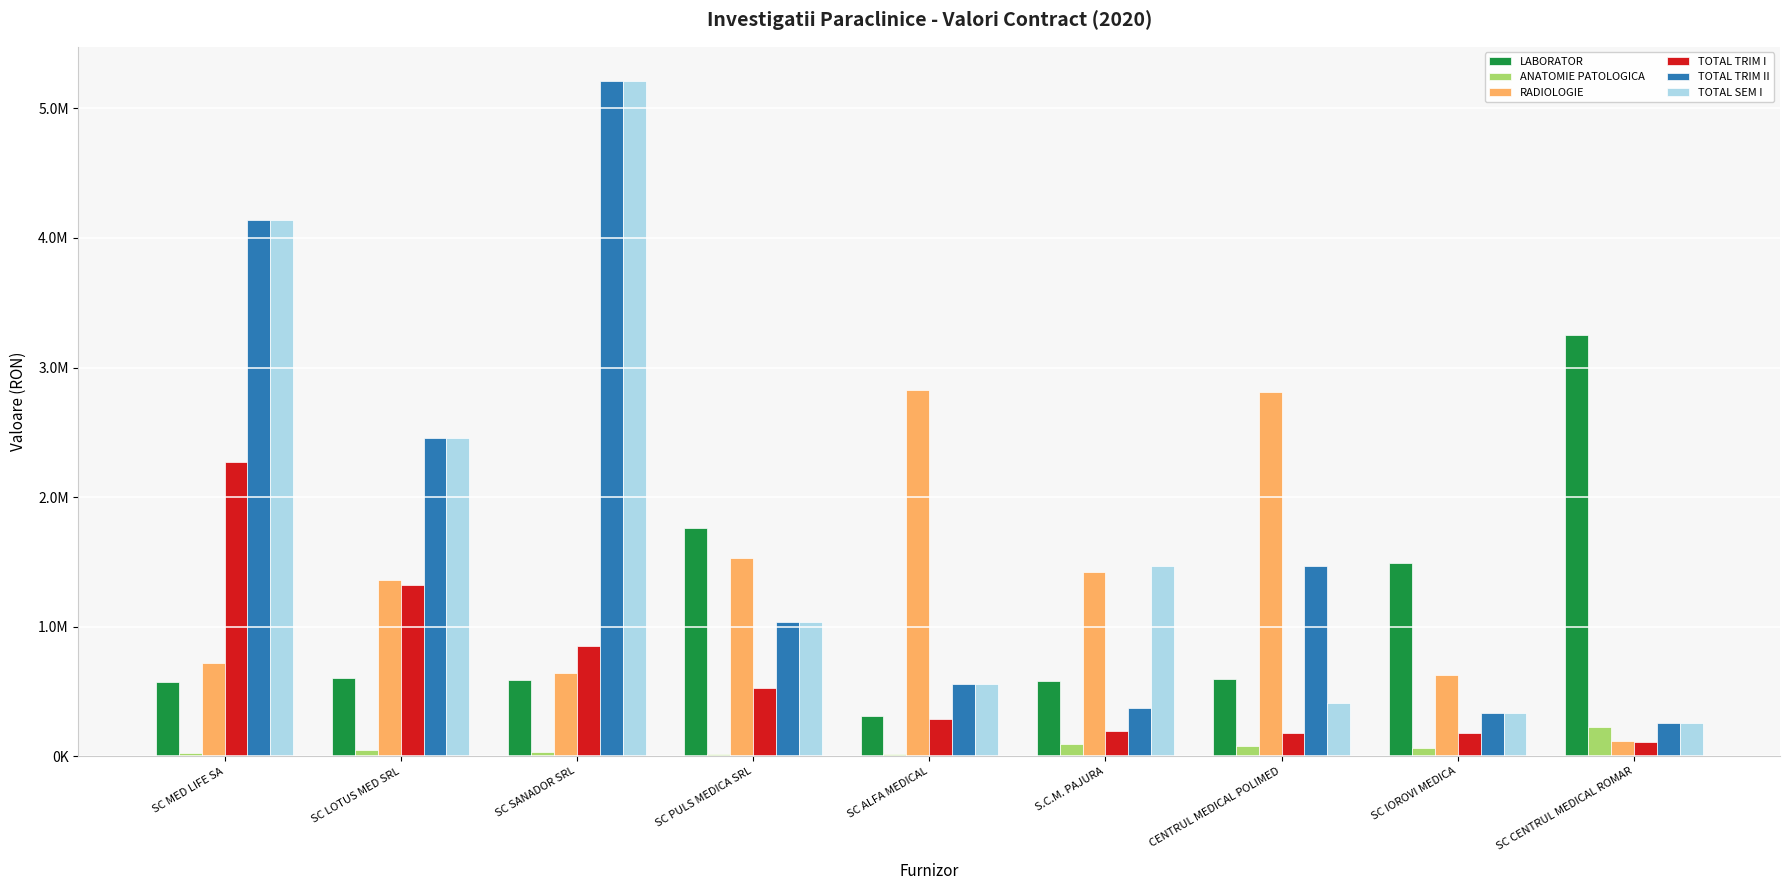

Reading right to left, transcribe all the data shown in this chart.

LABORATOR: SC CENTRUL MEDICAL ROMAR=3249442.5	SC IOROVI MEDICA=1488229.0	CENTRUL MEDICAL POLIMED=598988.0	S.C.M. PAJURA=577973.2	SC ALFA MEDICAL=311267.8	SC PULS MEDICA SRL=1761213.5	SC SANADOR SRL=586727.9	SC LOTUS MED SRL=603376.4	SC MED LIFE SA=571109.2
ANATOMIE PATOLOGICA: SC CENTRUL MEDICAL ROMAR=226054.9	SC IOROVI MEDICA=64522.1	CENTRUL MEDICAL POLIMED=80835.7	S.C.M. PAJURA=93735.9	SC ALFA MEDICAL=17018.5	SC PULS MEDICA SRL=16040.0	SC SANADOR SRL=33058.5	SC LOTUS MED SRL=43956.8	SC MED LIFE SA=25680.0
RADIOLOGIE: SC CENTRUL MEDICAL ROMAR=112959.3	SC IOROVI MEDICA=628688.7	CENTRUL MEDICAL POLIMED=2808393.2	S.C.M. PAJURA=1424438.2	SC ALFA MEDICAL=2826981.5	SC PULS MEDICA SRL=1530562.0	SC SANADOR SRL=639453.9	SC LOTUS MED SRL=1359806.9	SC MED LIFE SA=720353.0
TOTAL TRIM I: SC CENTRUL MEDICAL ROMAR=109873.5	SC IOROVI MEDICA=176511.3	CENTRUL MEDICAL POLIMED=177743.4	S.C.M. PAJURA=191439.9	SC ALFA MEDICAL=286159.9	SC PULS MEDICA SRL=525561.3	SC SANADOR SRL=849199.8	SC LOTUS MED SRL=1319715.1	SC MED LIFE SA=2274044.2
TOTAL TRIM II: SC CENTRUL MEDICAL ROMAR=255558.3	SC IOROVI MEDICA=333599.4	CENTRUL MEDICAL POLIMED=1470216.9	S.C.M. PAJURA=372701.9	SC ALFA MEDICAL=553977.2	SC PULS MEDICA SRL=1038593.2	SC SANADOR SRL=5214972.8	SC LOTUS MED SRL=2454680.2	SC MED LIFE SA=4134969.3
TOTAL SEM I: SC CENTRUL MEDICAL ROMAR=255558.3	SC IOROVI MEDICA=333599.4	CENTRUL MEDICAL POLIMED=409831.7	S.C.M. PAJURA=1470216.9	SC ALFA MEDICAL=553977.2	SC PULS MEDICA SRL=1038593.2	SC SANADOR SRL=5214972.8	SC LOTUS MED SRL=2454680.2	SC MED LIFE SA=4134969.3